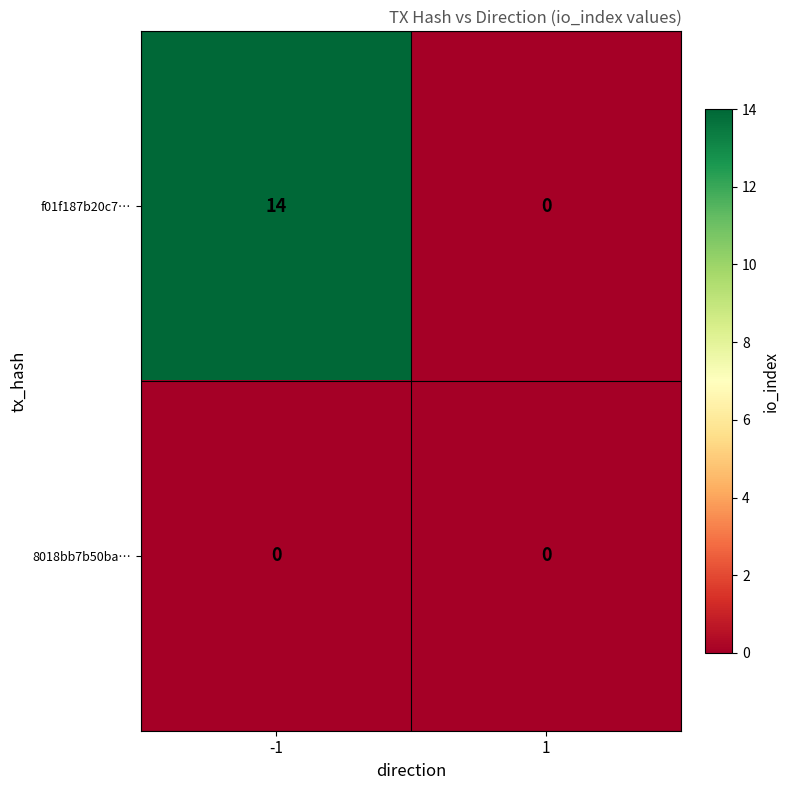

The 8018bb7b50ba… series shows 0 at -1. True or false?

True